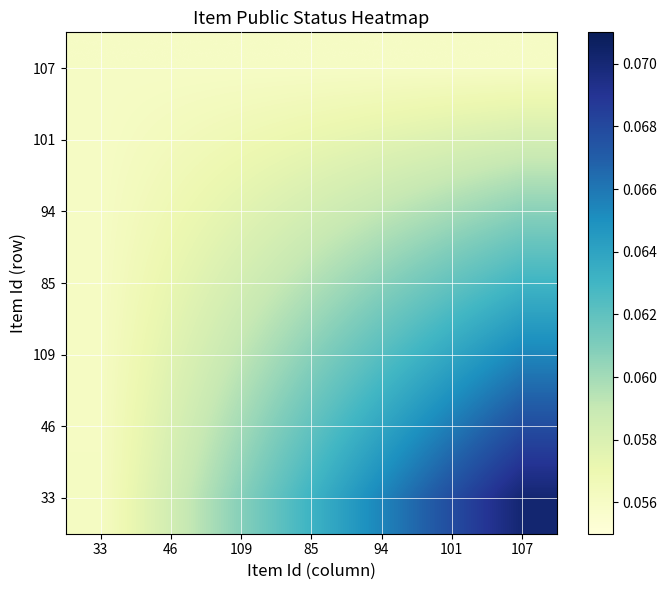

Between 101 and 46, which is larger?

101